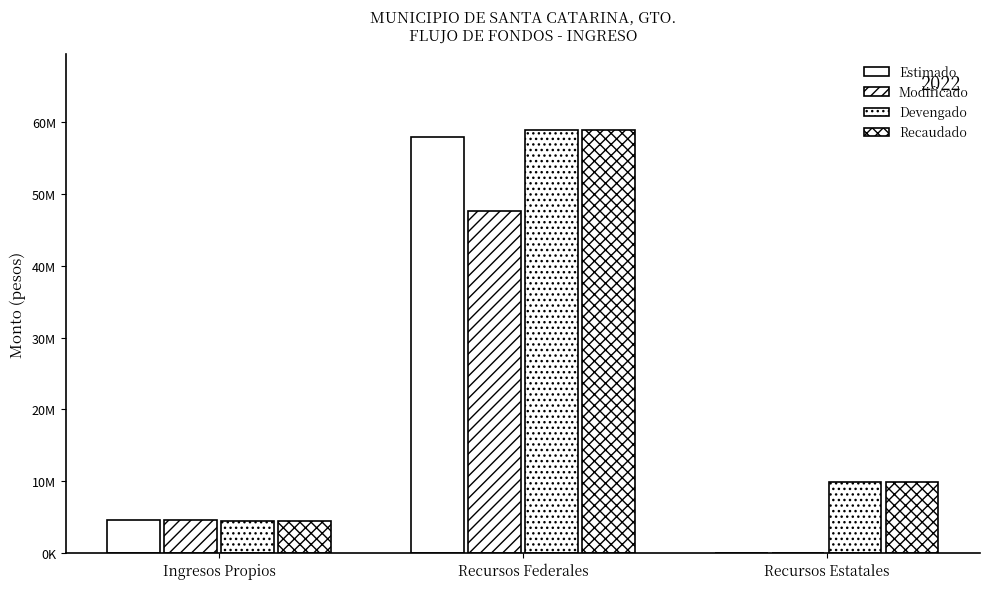

Rank the series by their maximum value, from highest to lowest.

Devengado, Recaudado, Estimado, Modificado